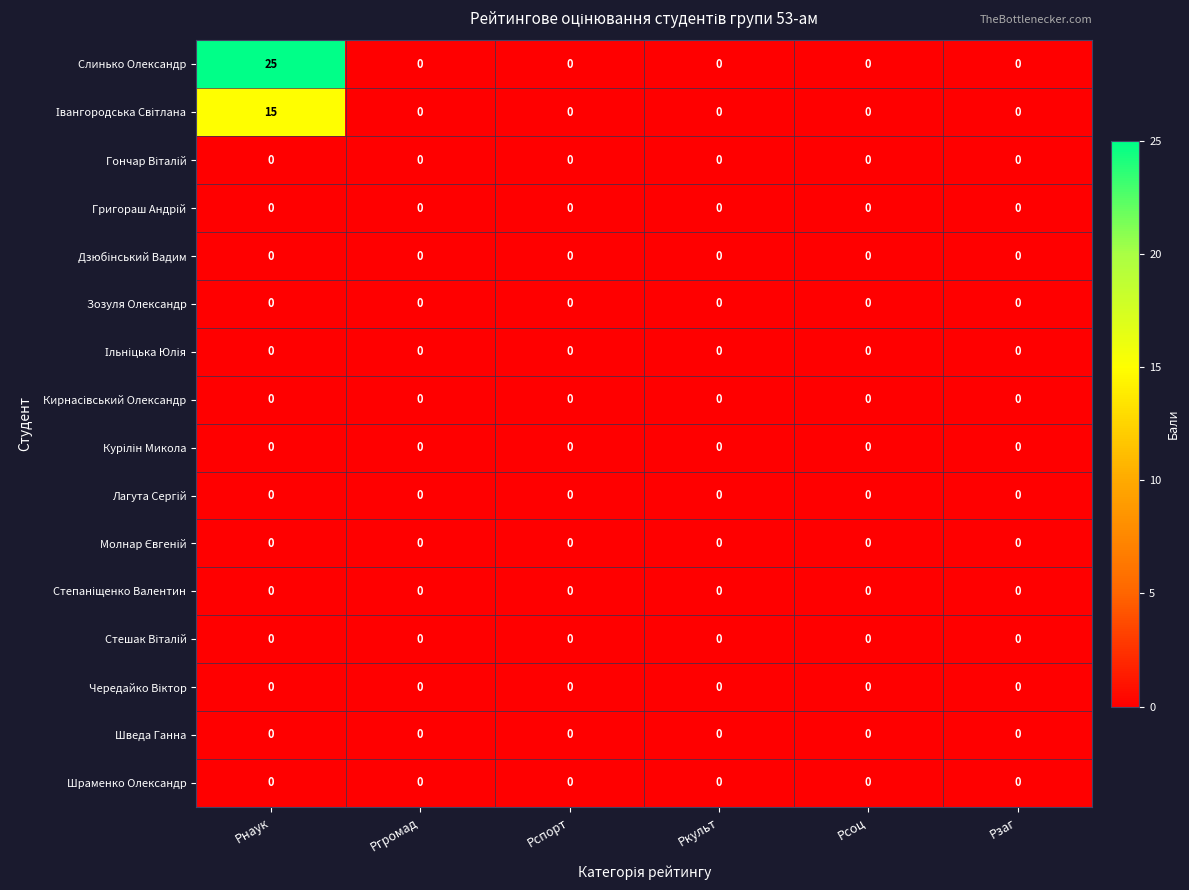

At how many categories does at least one series exceed 2?

1